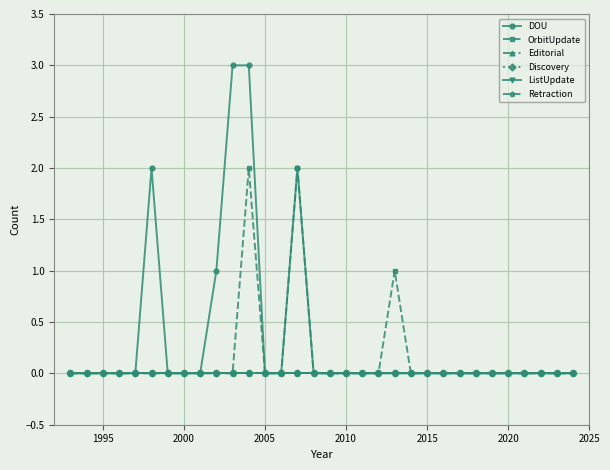

How many lines are shown in the chart?

6